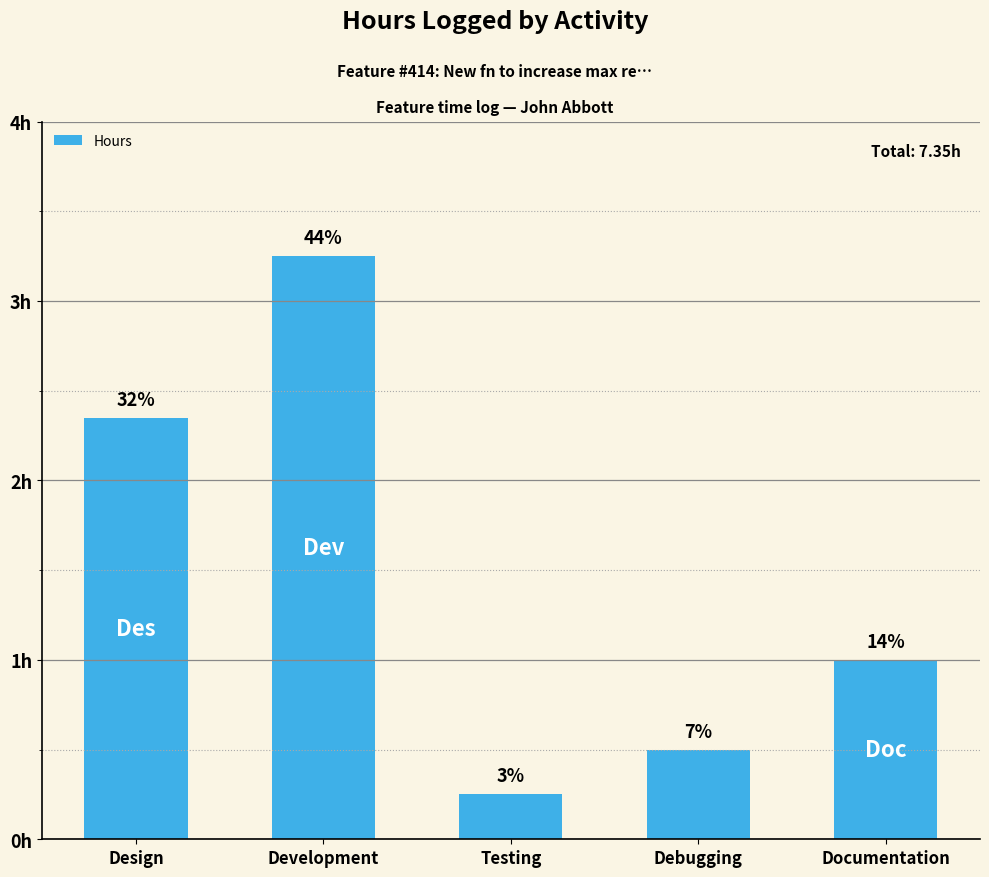

Rank the categories by value from highest to lowest.

Development, Design, Documentation, Debugging, Testing